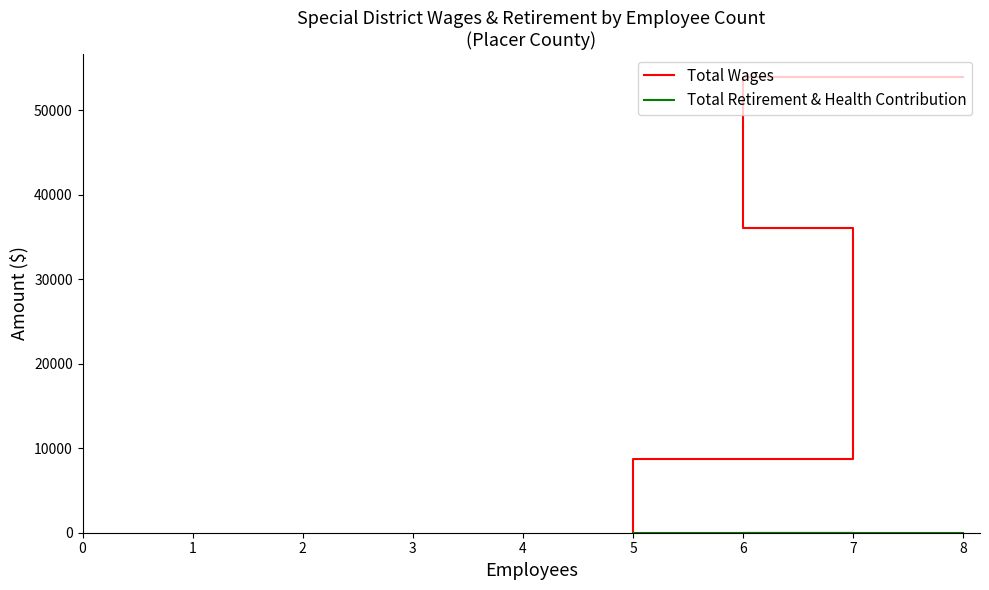

Rank the series by their average value, from highest to lowest.

Total Wages, Total Retirement & Health Contribution